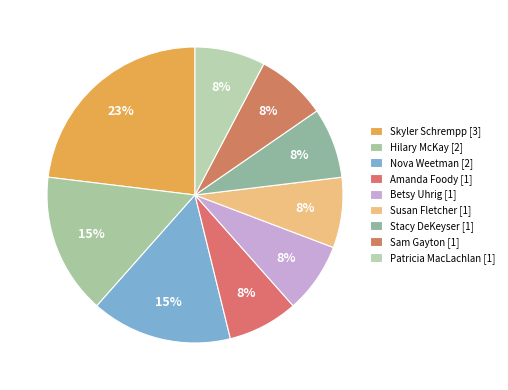

Count the number of slices in the pie.

9